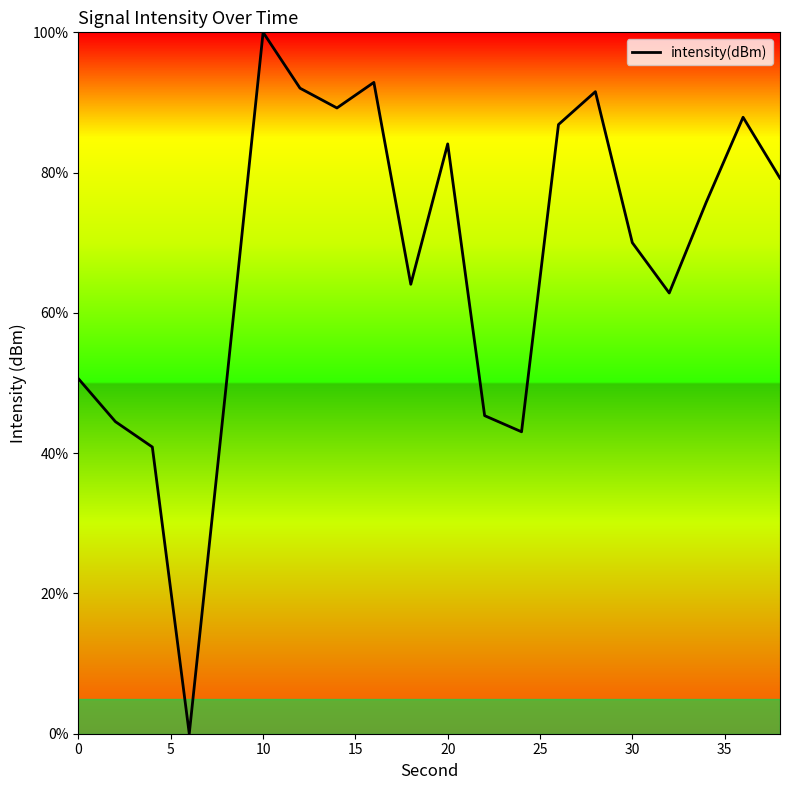

What is the greatest value displayed?

100.0